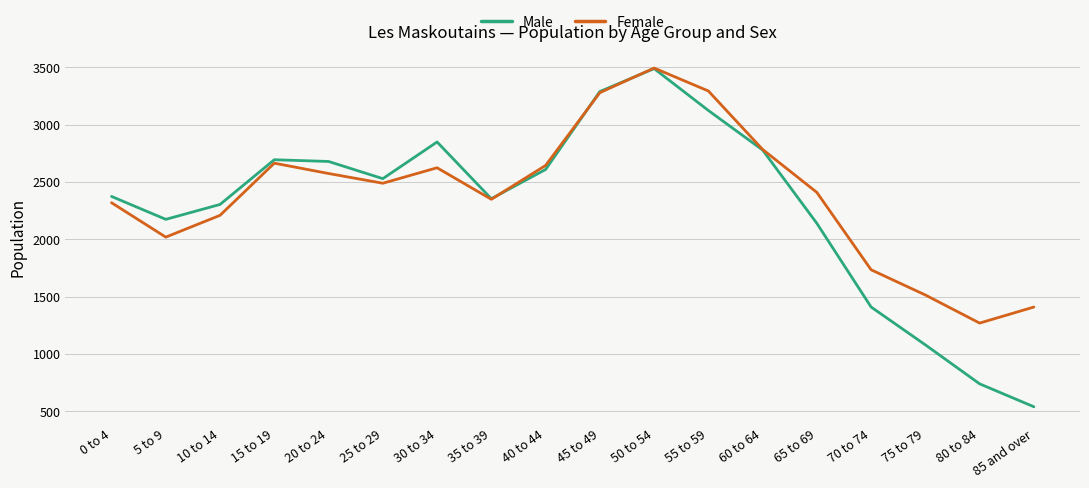

What is the difference between the Male values at 40 to 44 and 5 to 9?

435